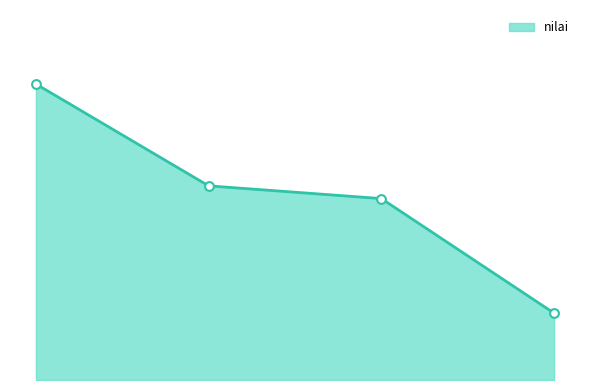

Is this an area chart (filled region under the line)?

Yes